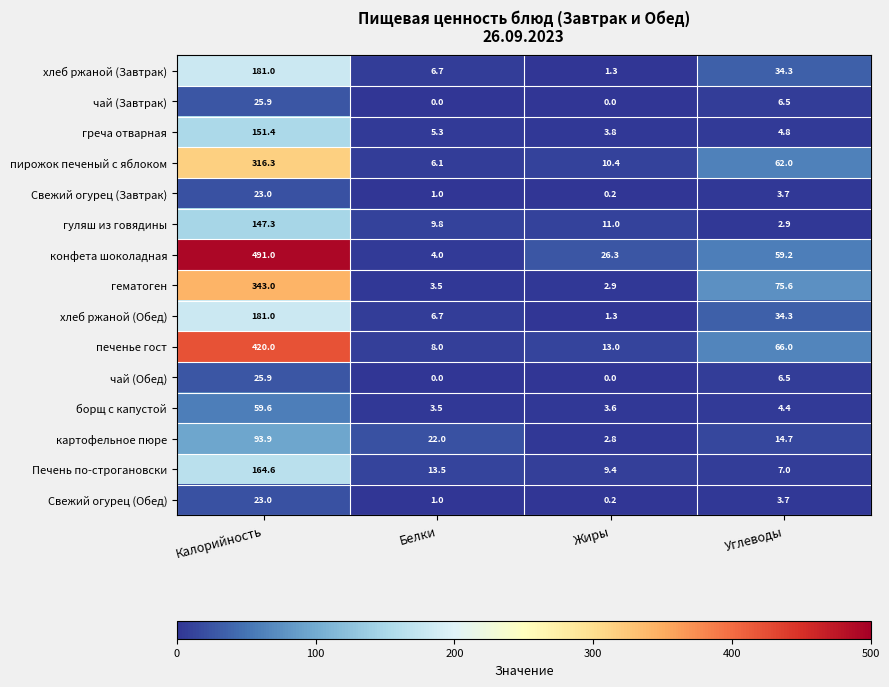

At which label does гуляш из говядины first exceed 11?

Калорийность